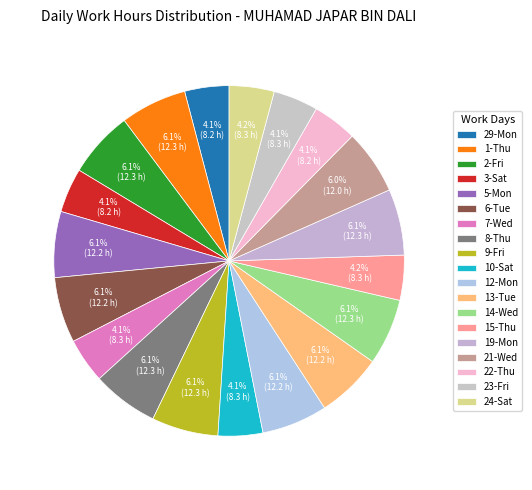

How many slices are in this pie chart?

19